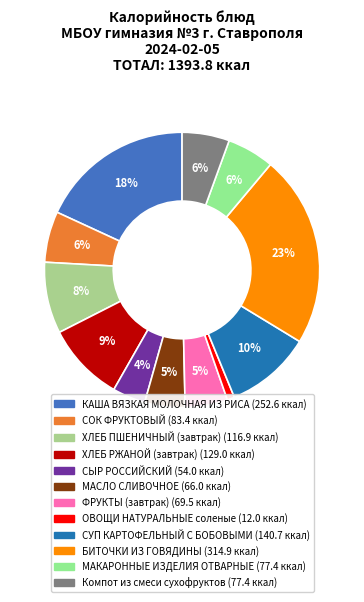

How many segments does this pie chart have?

12